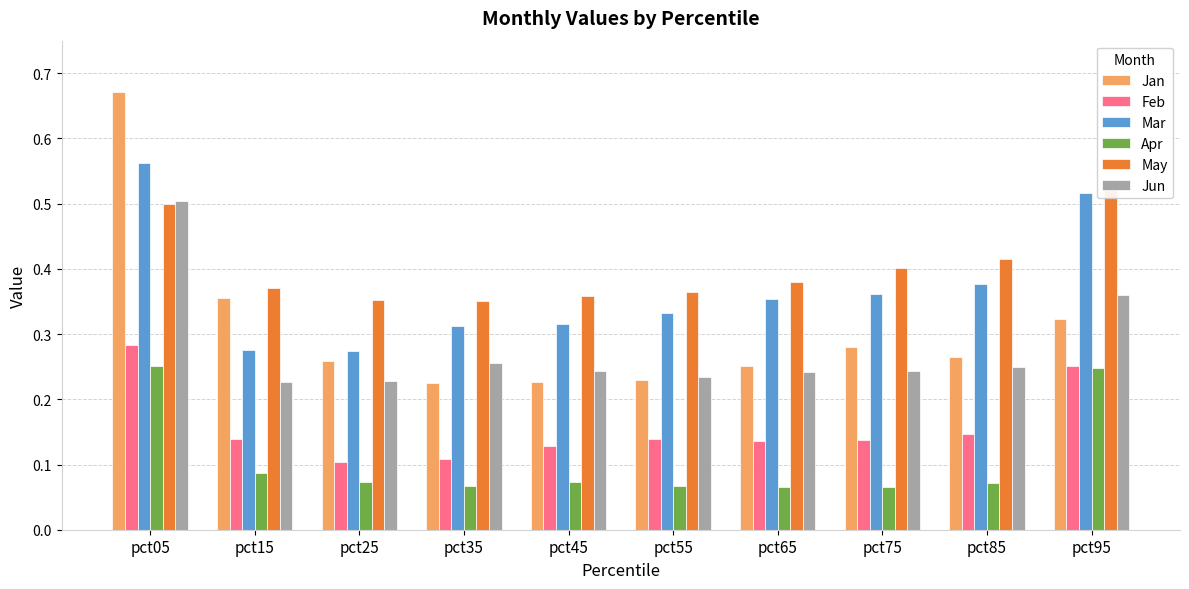

What is the value of the Jan bar at the 9th from the left?

0.3